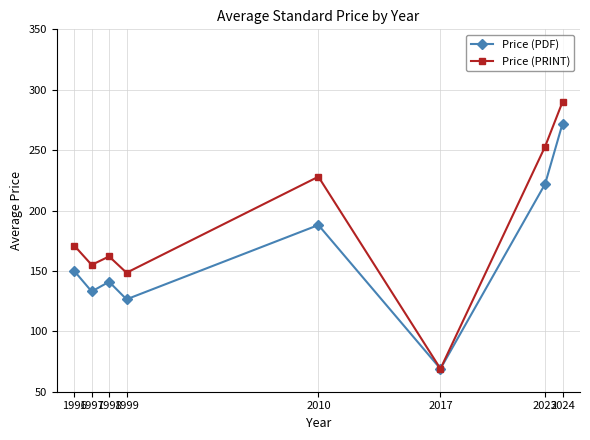

Does the chart display data point markers on the line(s)?

Yes